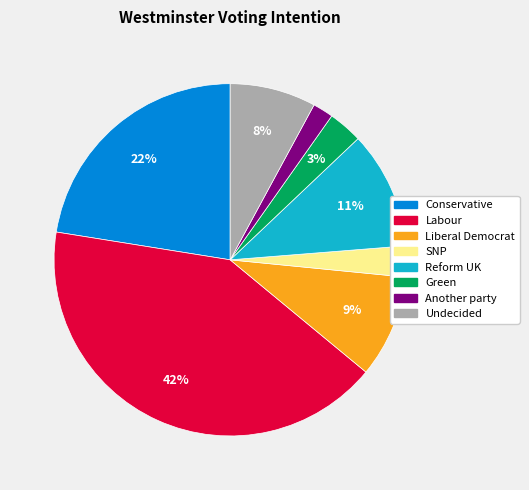

Which has a higher value, Another party or Green?

Green